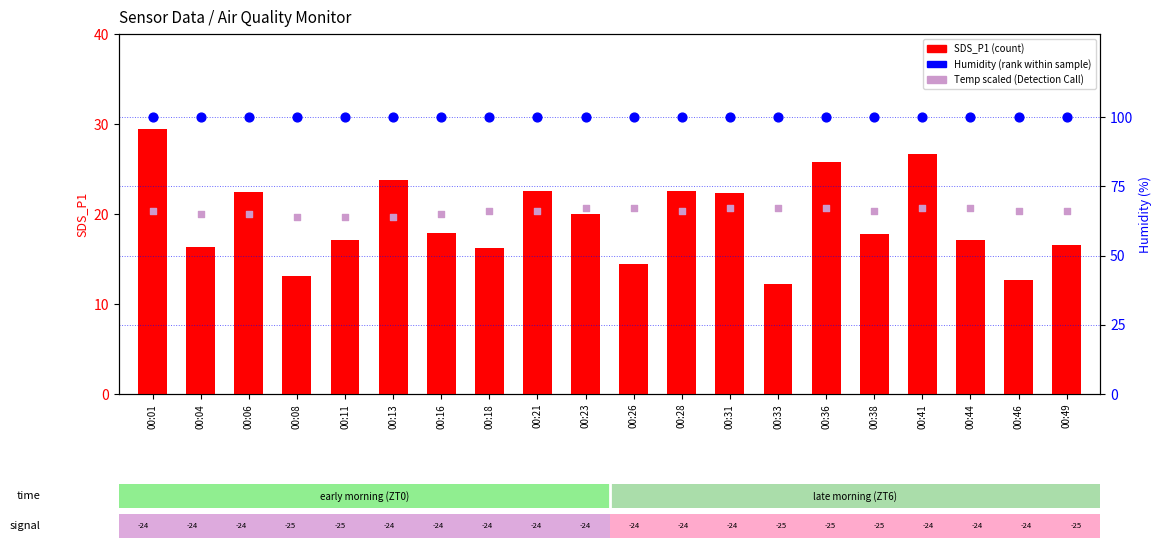

Which series has the widest spread of Y values?

SDS_P1 (count)